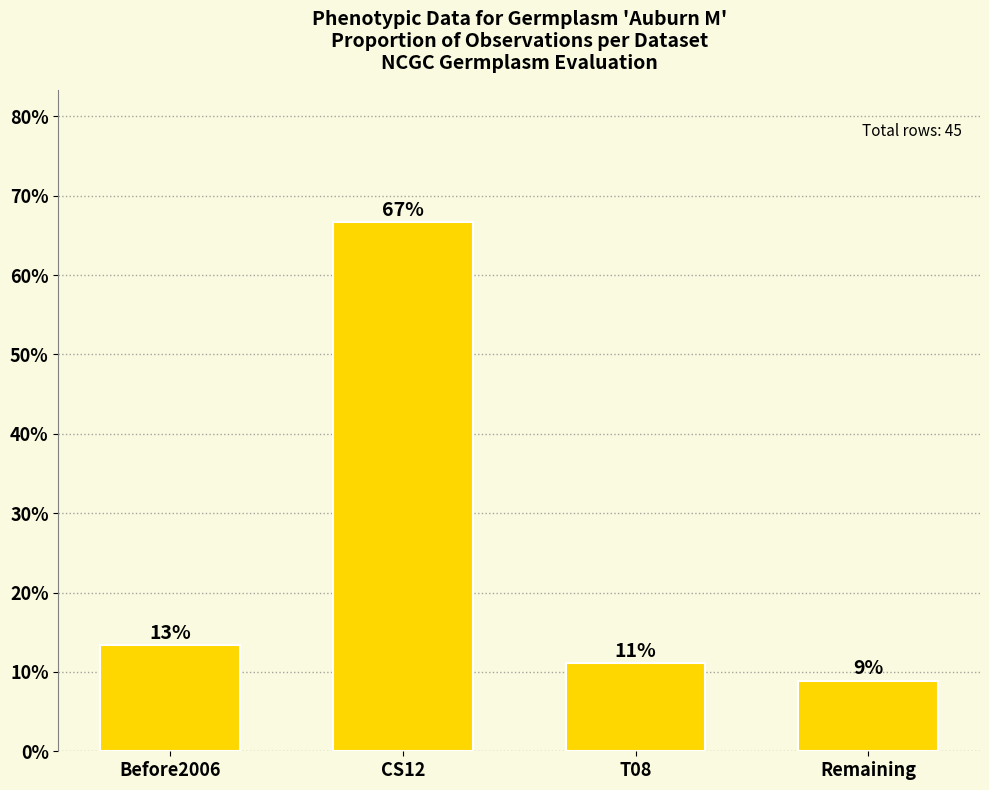

Does the chart contain any negative values?

No